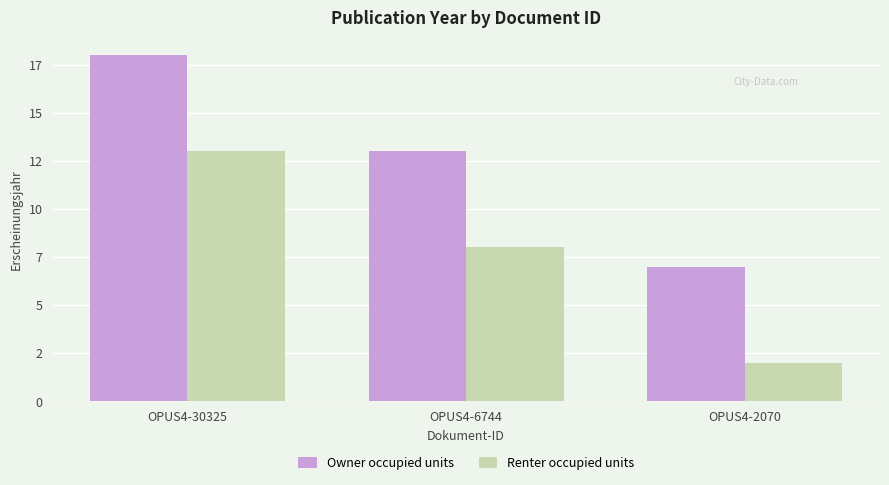

Rank the series at OPUS4-6744 from lowest to highest value.

Renter occupied units, Owner occupied units